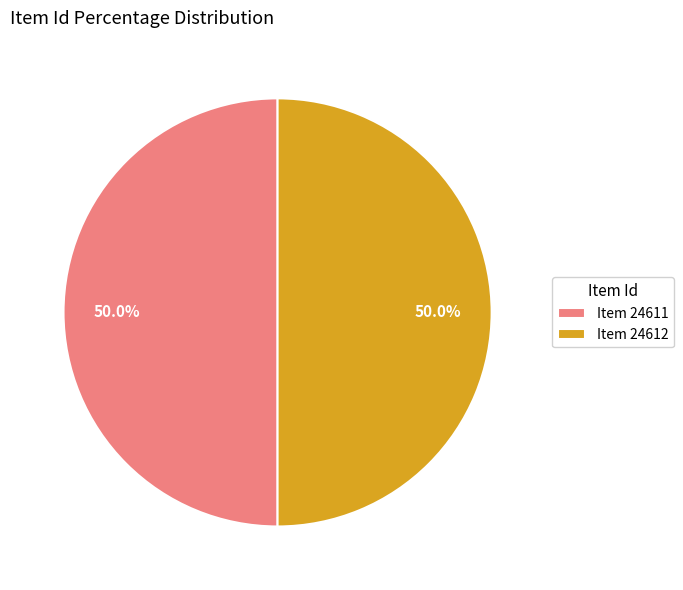

The Item 24612 slice represents 50% of the pie. True or false?

True